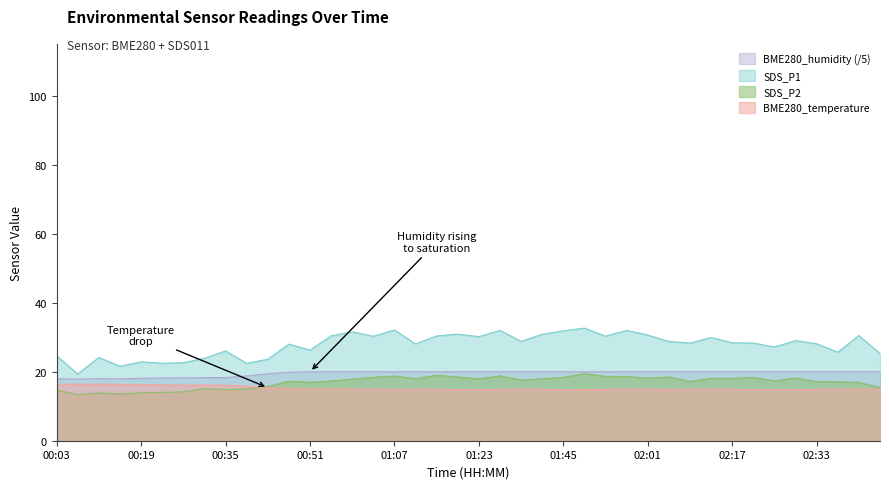

At how many categories does at least one series exceed 14?

40